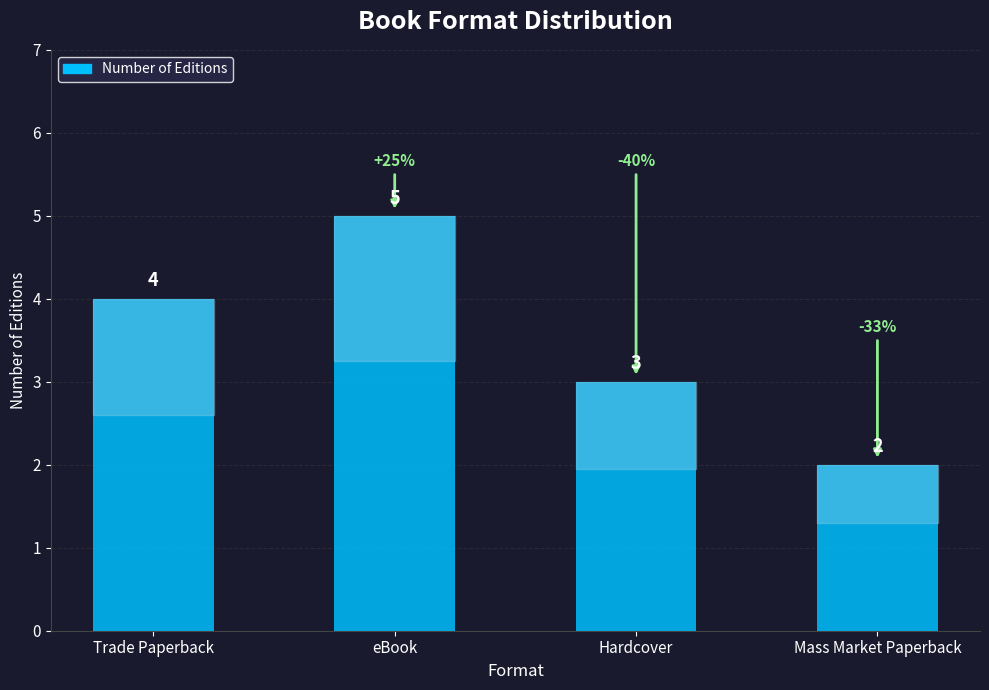

What is the greatest value displayed?

5